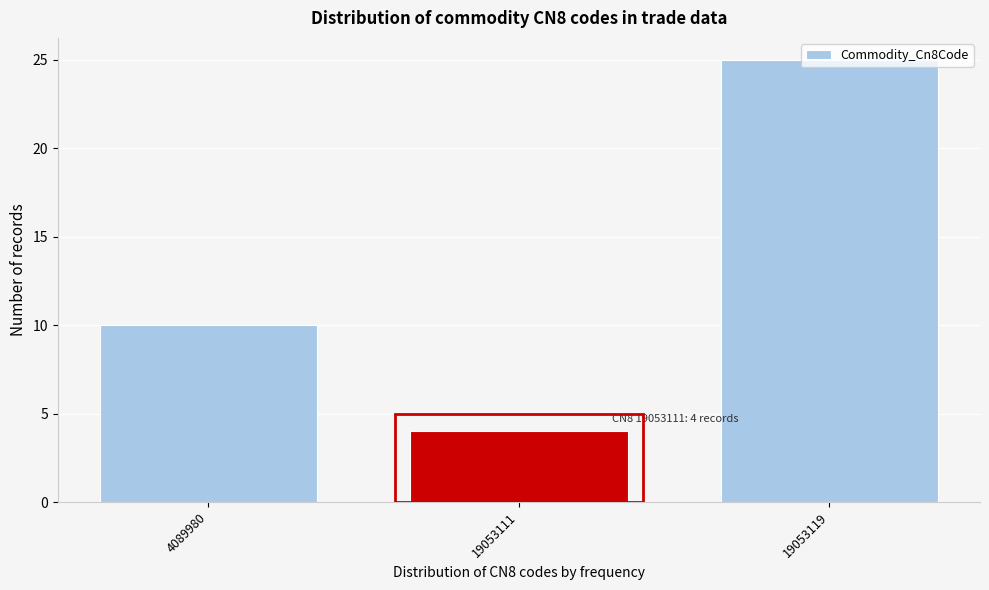

Rank the categories by value from lowest to highest.

19053111, 4089980, 19053119